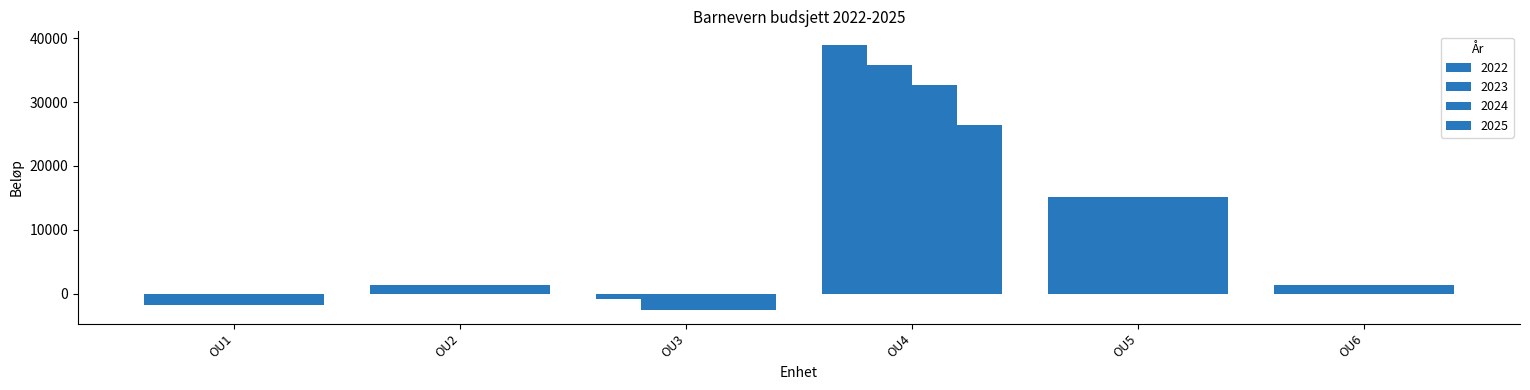

Rank the series at OU6 from highest to lowest value.

2022, 2023, 2024, 2025